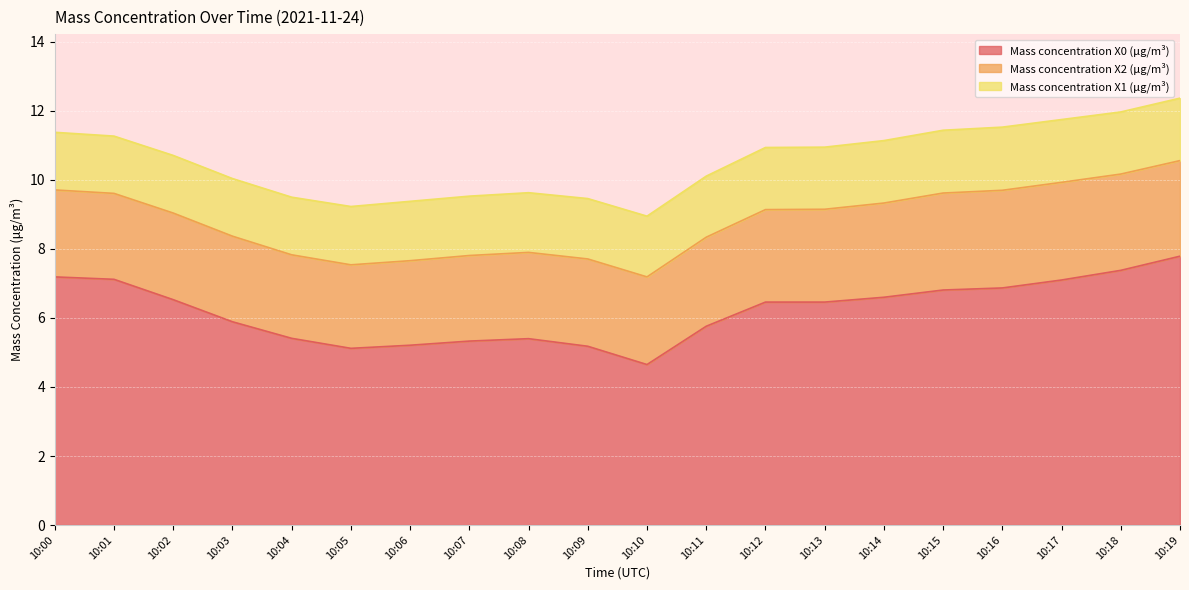

How many data points in Mass concentration X0 (μg/m³) are above 6?

11